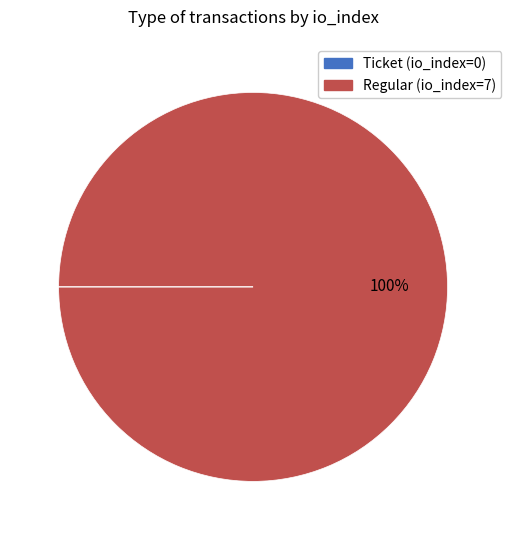

True or false: Regular (io_index=7) accounts for 100% of the total.

True